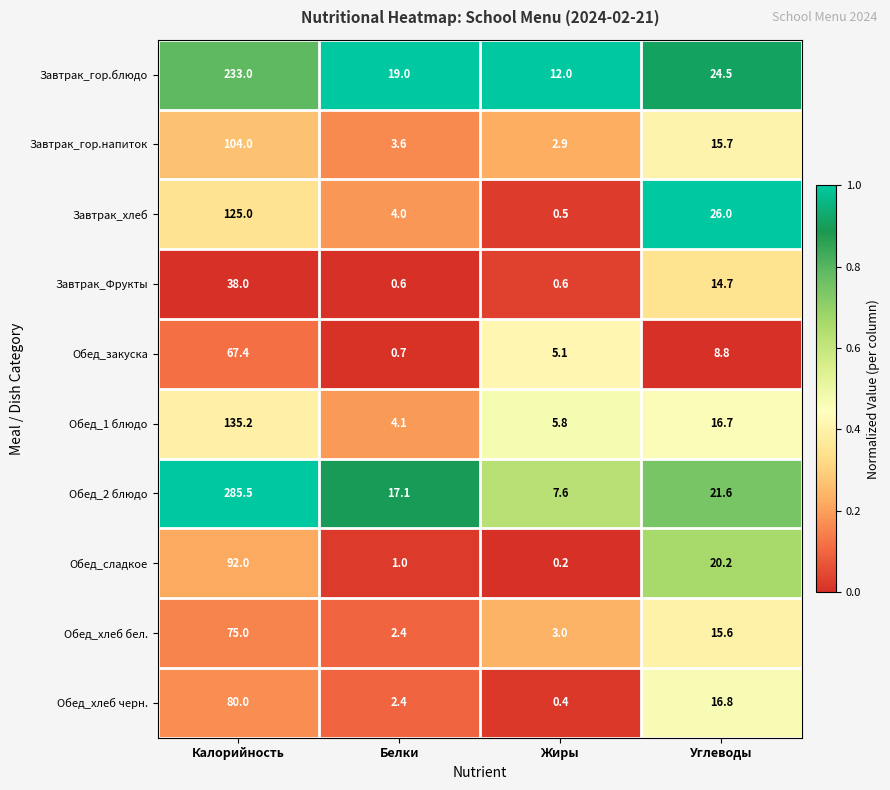

The Обед_хлеб черн. series shows 0.4 at Жиры. True or false?

True